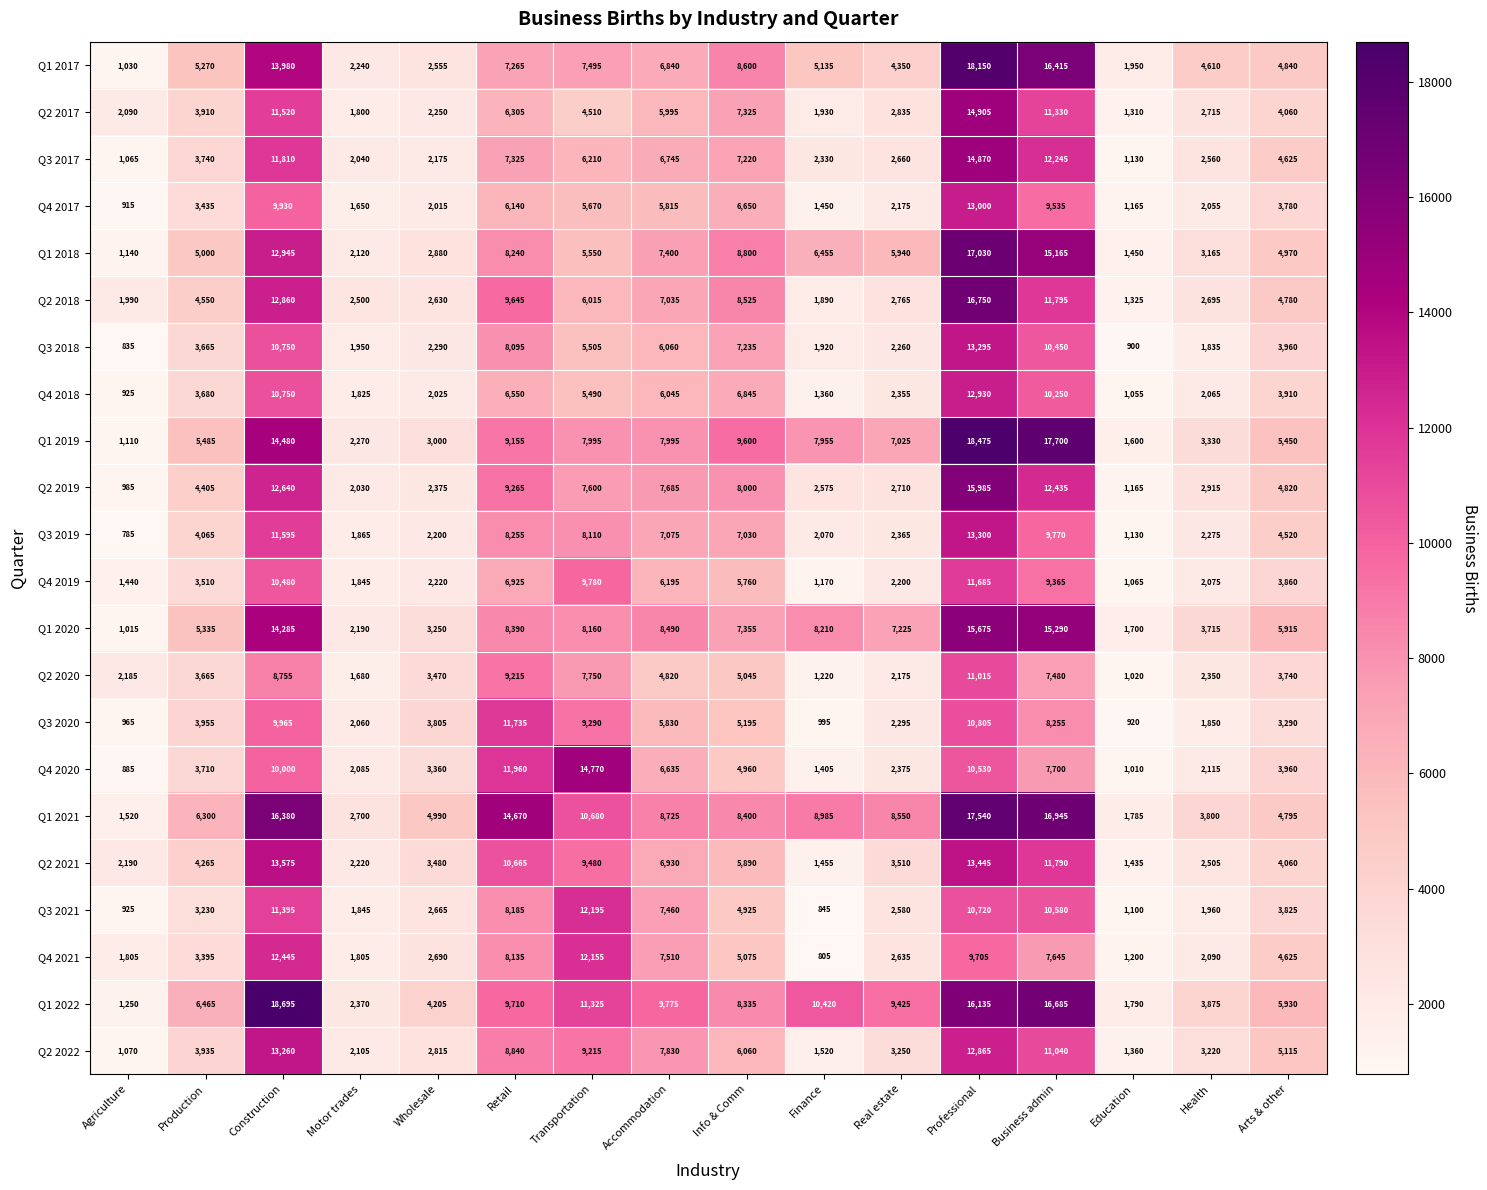

What is the average value of the Q2 2020 series?

4724